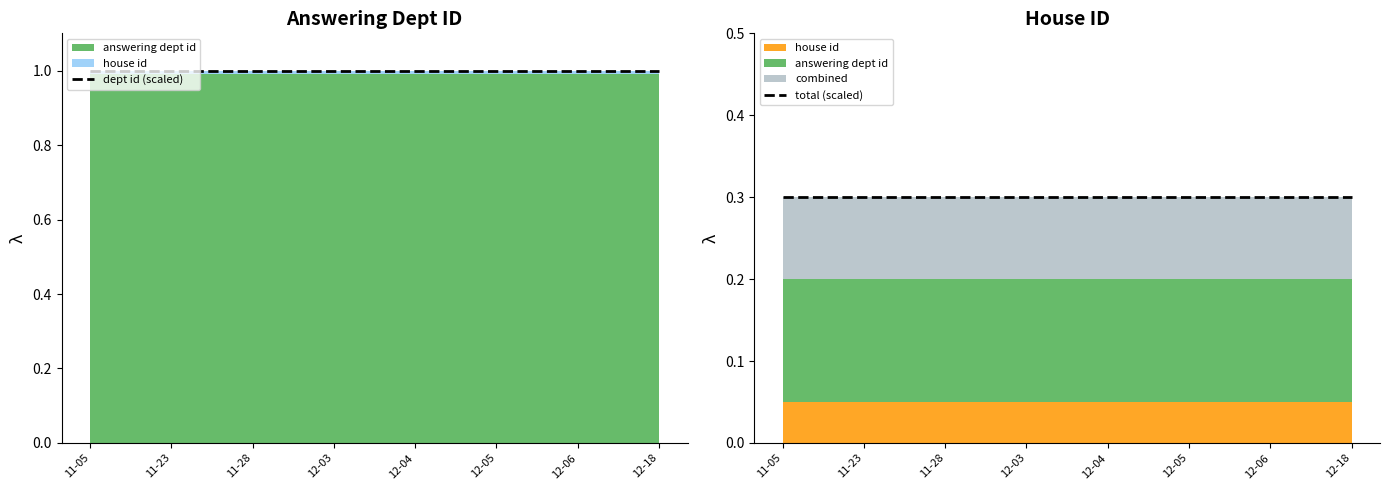

True or false: dept id (scaled) and total (scaled) intersect in this chart.

False